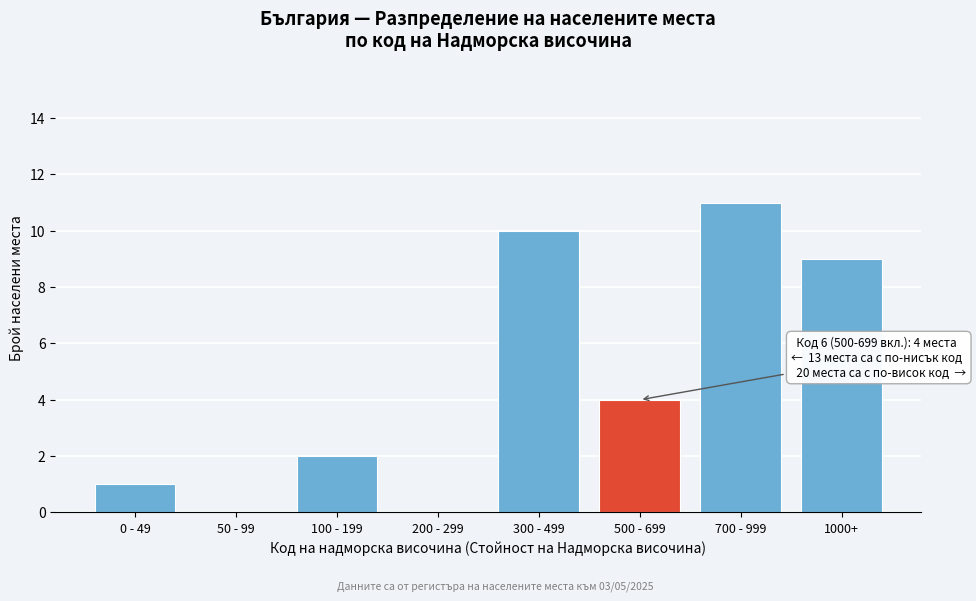

Reading left to right, extract all data points from this chart.

0 - 49=1	50 - 99=0	100 - 199=2	200 - 299=0	300 - 499=10	500 - 699=4	700 - 999=11	1000+=9